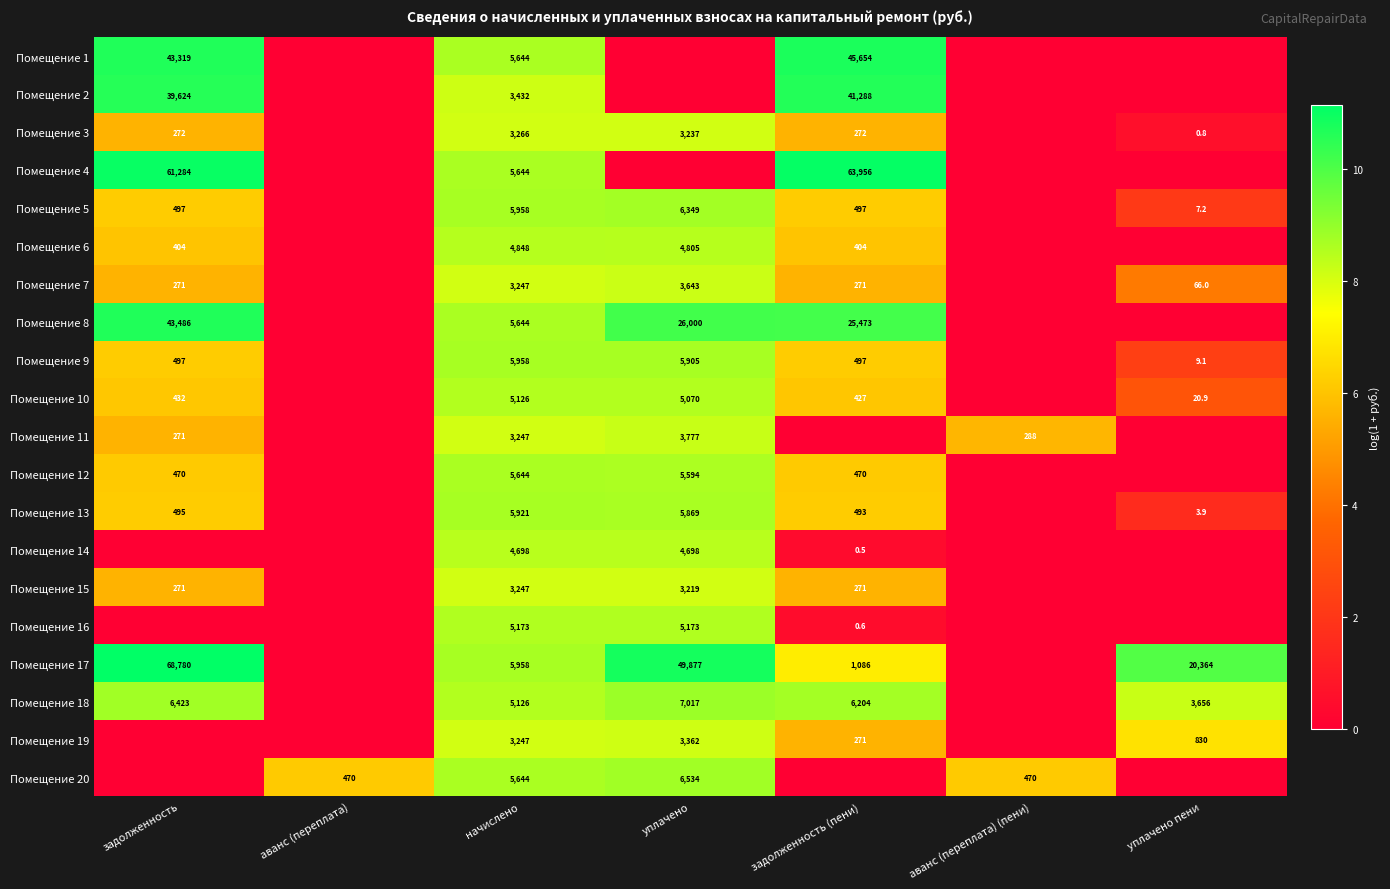

How many categories are shown in the chart?

7